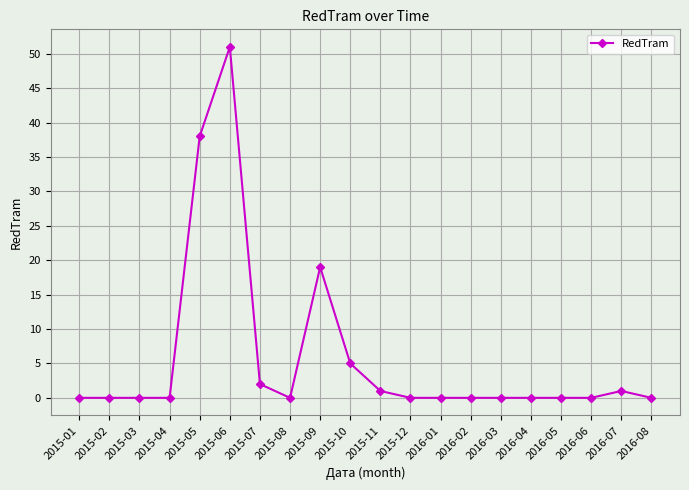

The chart shows a value of 0 at 2016-05. True or false?

True